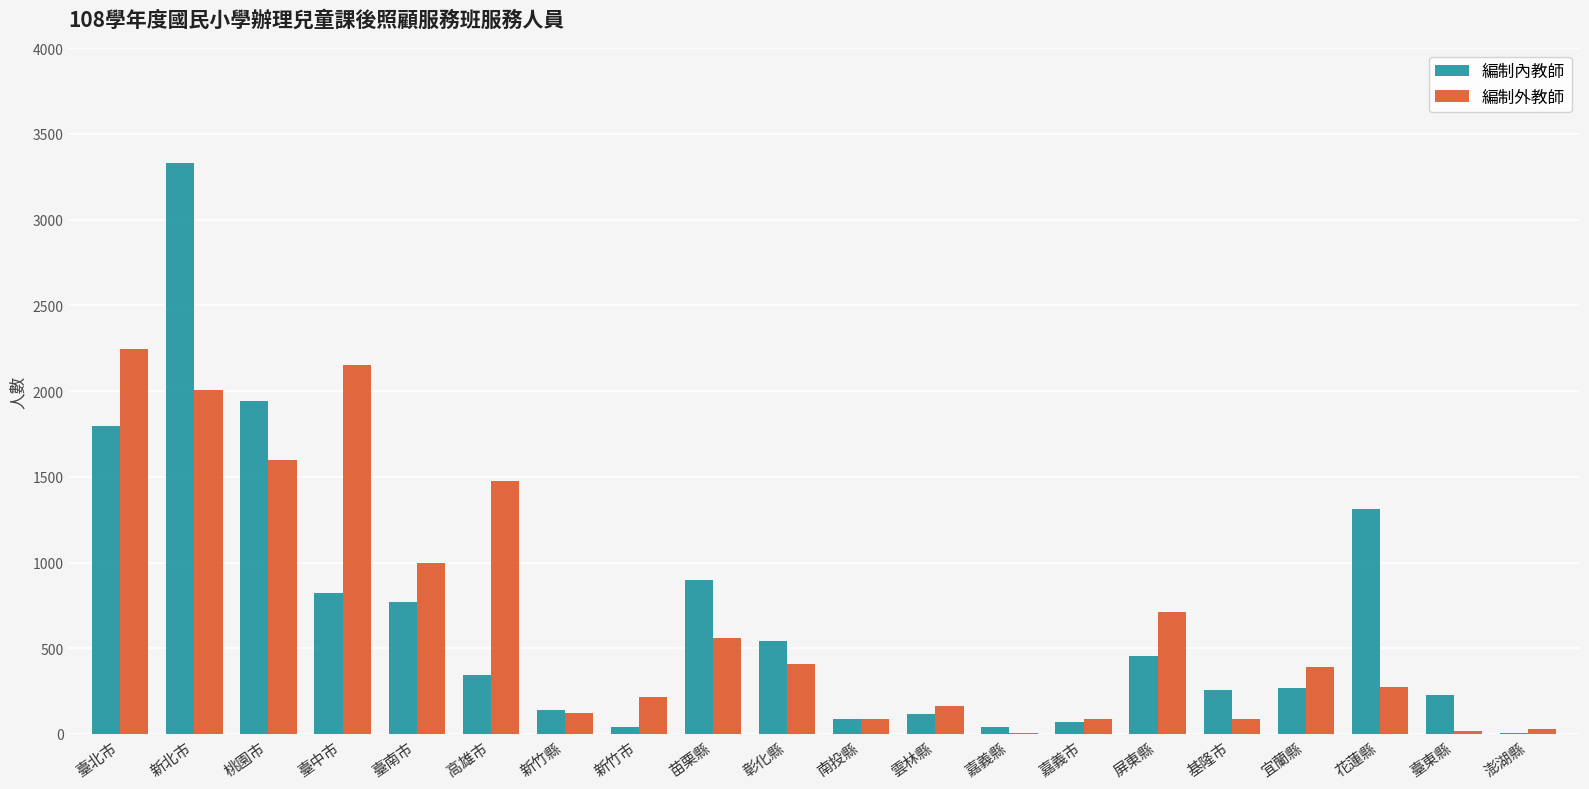

Read the 編制外教師 value at 高雄市.

1474